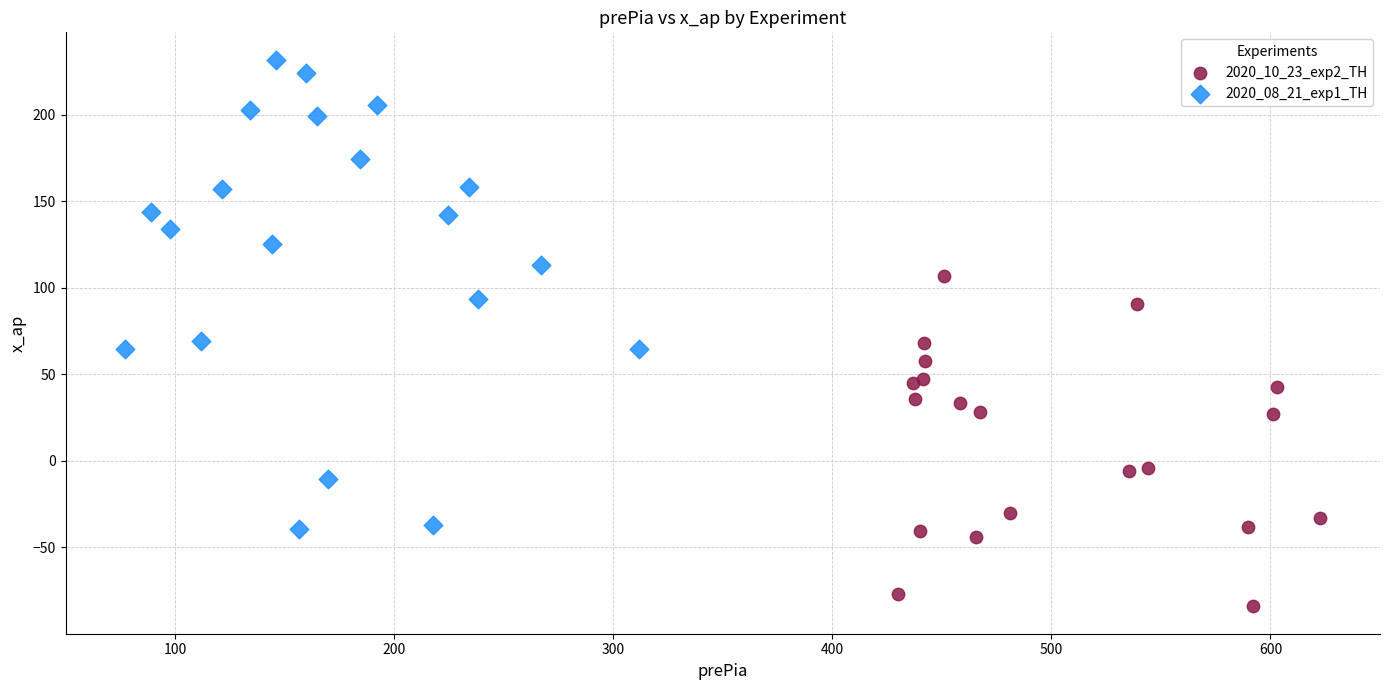

Which series contains the highest Y value?

2020_08_21_exp1_TH